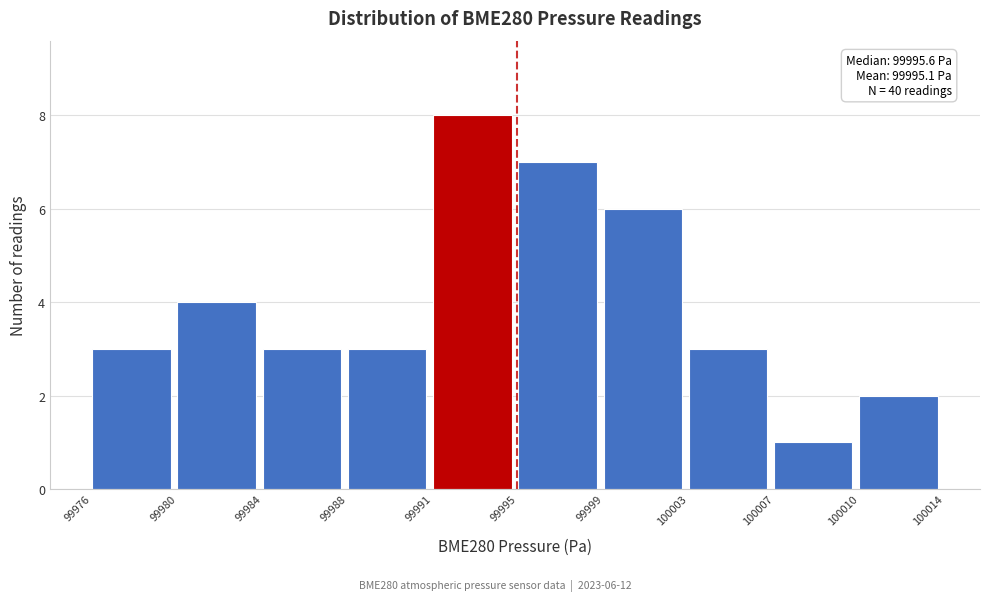

Reading left to right, what are all the values shown in this chart?

3	4	3	3	8	7	6	3	1	2